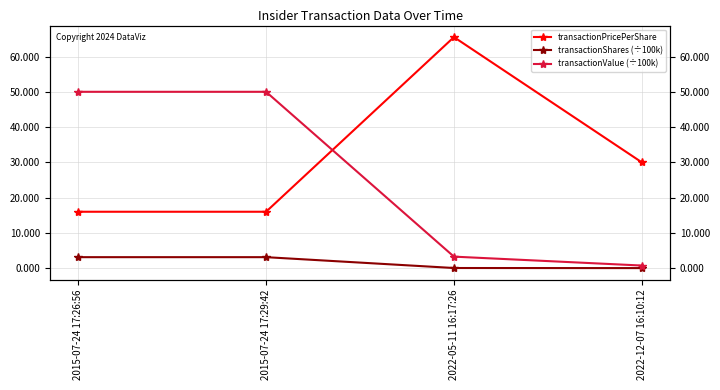

After their last crossing, which series has the higher values: transactionValue (÷100k) or transactionPricePerShare?

transactionPricePerShare